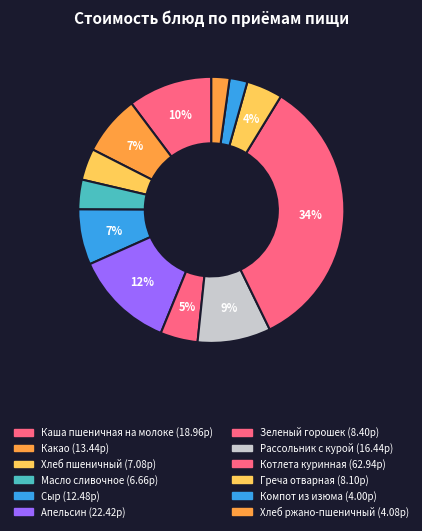

How many segments does this pie chart have?

12